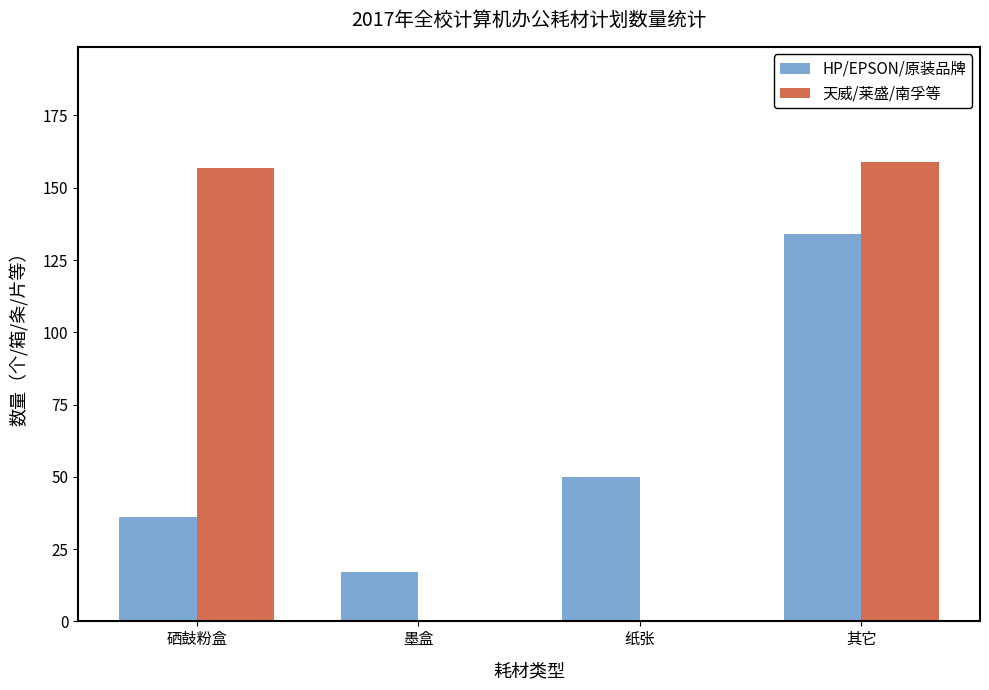

At which label does HP/EPSON/原装品牌 reach its peak?

其它